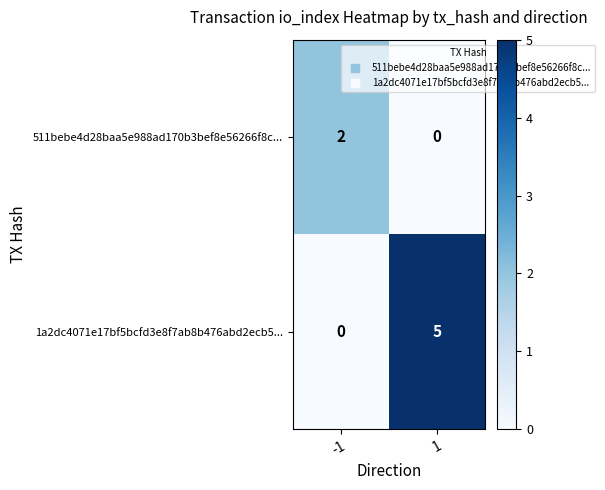

The 511bebe4d28baa5e988ad170b3bef8e56266f8c... series shows 0 at 1. True or false?

True